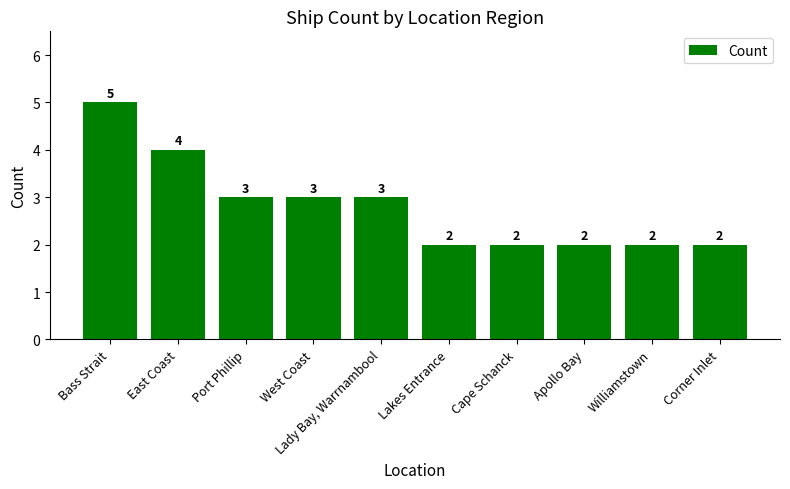

What is the minimum value shown in the chart?

2